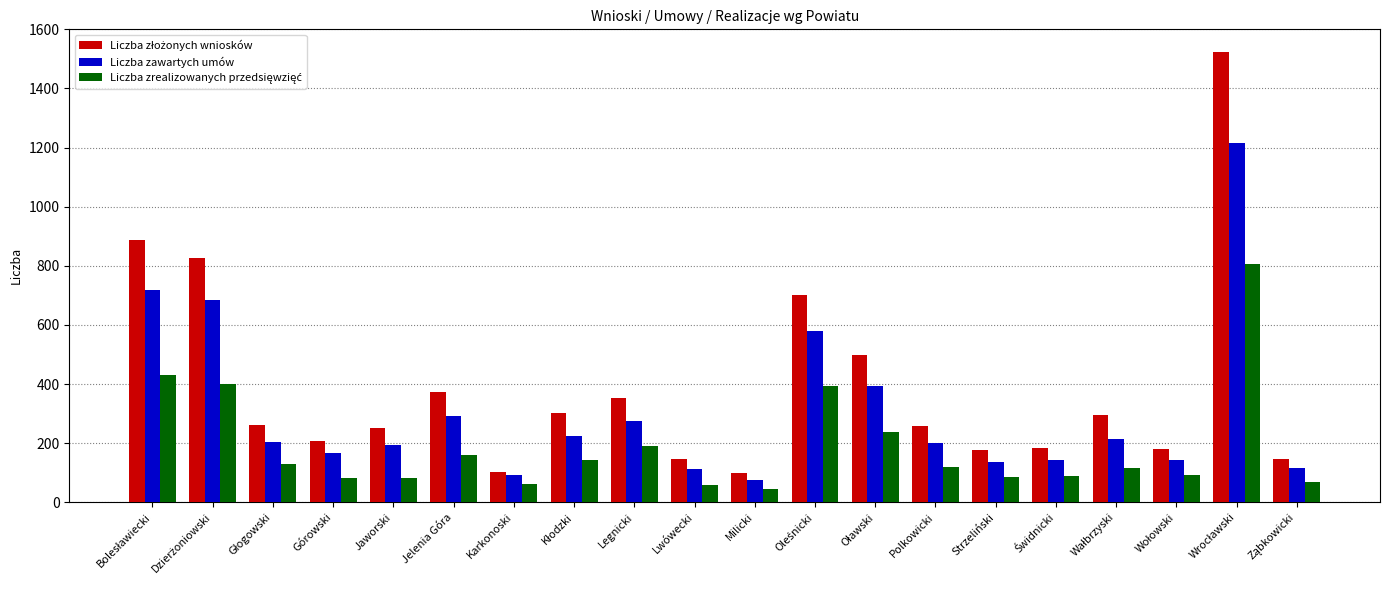

What is the maximum value shown in the chart?

1522